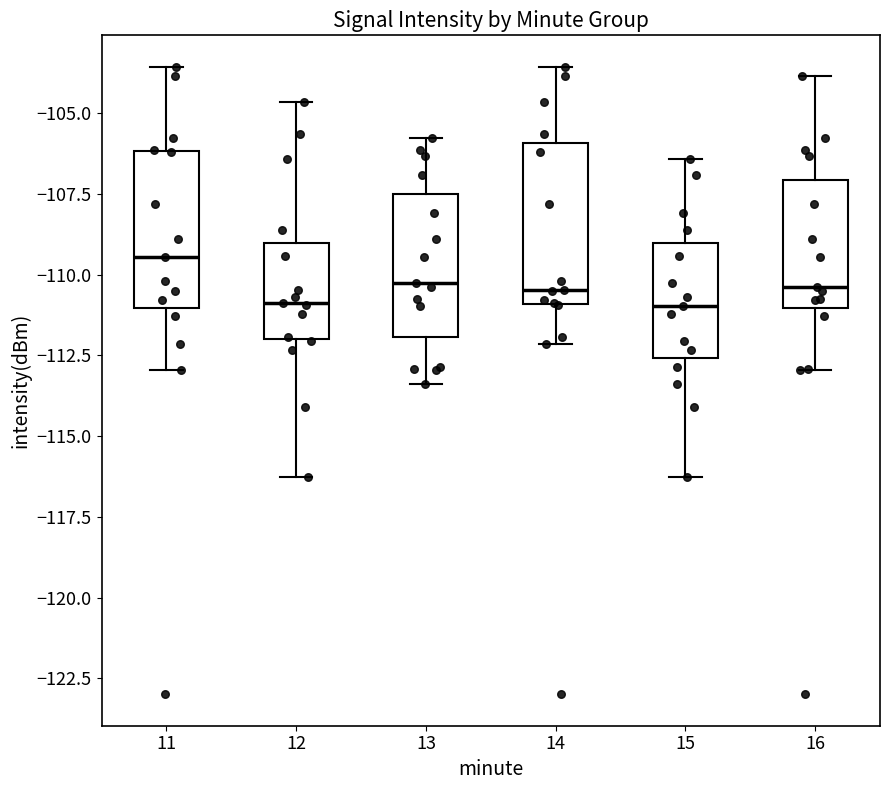

Reading left to right, transcribe this box plot: for each box, give where its median line is, the range the box spans, and where its two whiskers end, as read against the y-axis. The values are not printed on the chart, so give them approximately, as read against the axis.

11: median -109.5, box -111.0 to -106.0, whiskers -113.0 to -103.5
12: median -111.0, box -112.0 to -109.0, whiskers -116.5 to -104.5
13: median -110.5, box -112.0 to -107.5, whiskers -113.5 to -106.0
14: median -110.5, box -111.0 to -106.0, whiskers -112.0 to -103.5
15: median -111.0, box -112.5 to -109.0, whiskers -116.5 to -106.5
16: median -110.5, box -111.0 to -107.0, whiskers -113.0 to -104.0